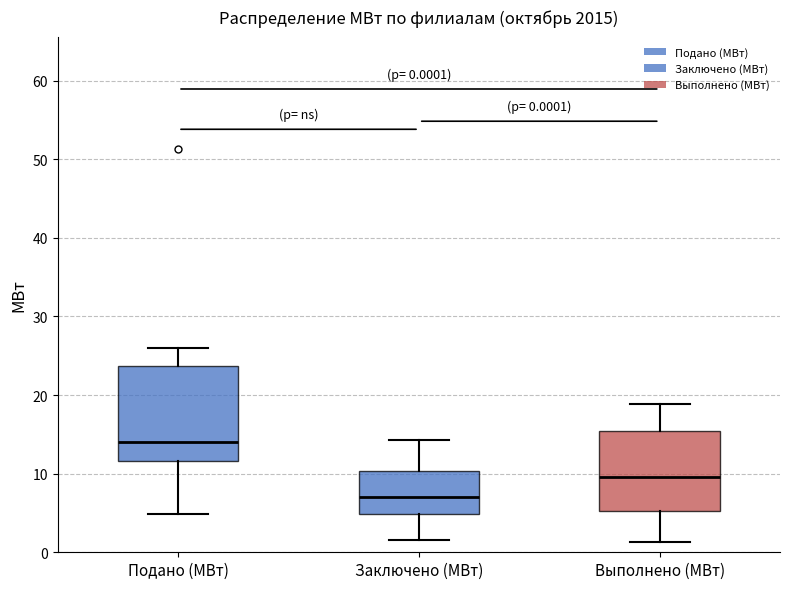

Which box has the highest median line?

Подано (МВт)